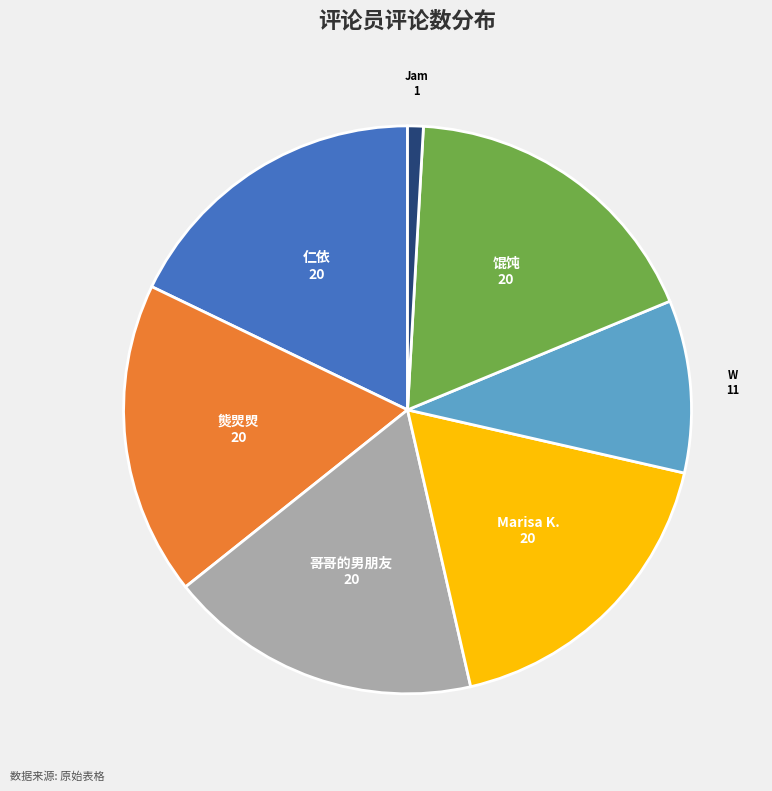

What is the smallest slice in the pie chart?

Jam